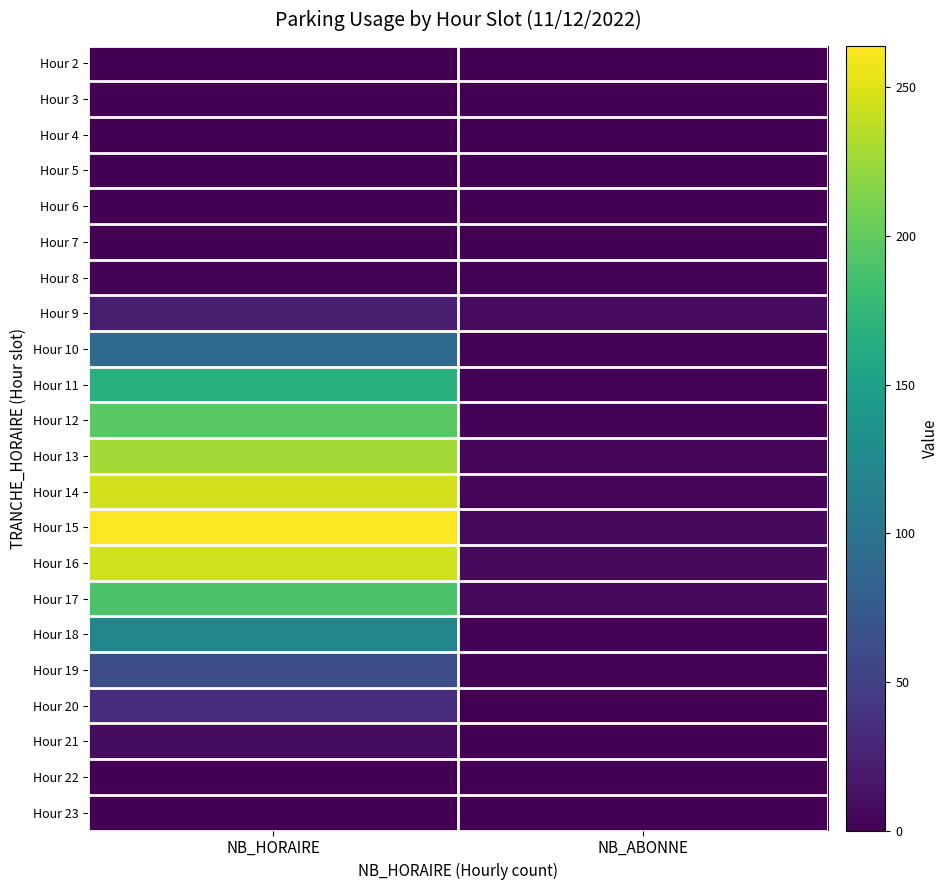

What is the difference between the highest and lowest values at NB_ABONNE?

8